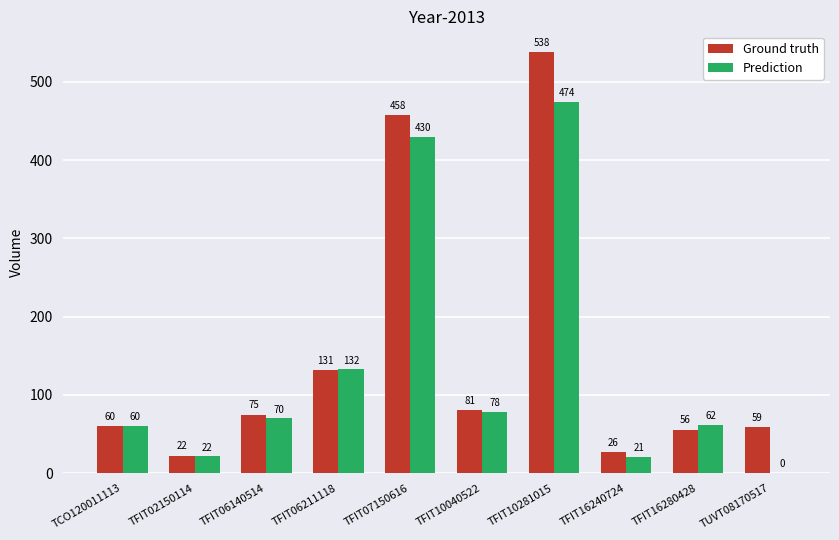

At which category is the sum across all series the highest?

TFIT10281015